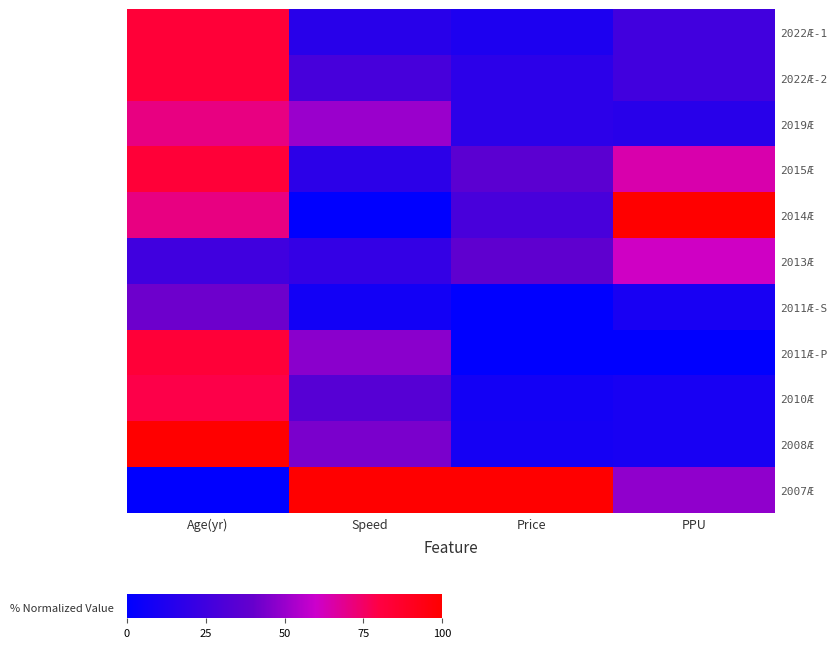

Reading right to left, transcribe all the data shown in this chart.

2022Æ-1: PPU=25.8	Price=11.5	Speed=16.2	Age(yr)=83.3
2022Æ-2: PPU=25.8	Price=17.6	Speed=27.9	Age(yr)=83.3
2019Æ: PPU=16.1	Price=17.6	Speed=50.0	Age(yr)=70.8
2015Æ: PPU=64.5	Price=35.9	Speed=17.6	Age(yr)=83.3
2014Æ: PPU=100.0	Price=28.2	Speed=0.0	Age(yr)=70.8
2013Æ: PPU=61.3	Price=37.4	Speed=20.6	Age(yr)=25.0
2011Æ-S: PPU=9.7	Price=0.3	Speed=7.4	Age(yr)=41.7
2011Æ-P: PPU=0.0	Price=0.0	Speed=47.1	Age(yr)=83.3
2010Æ: PPU=9.7	Price=7.5	Speed=33.8	Age(yr)=79.2
2008Æ: PPU=9.7	Price=8.4	Speed=44.1	Age(yr)=100.0
2007Æ: PPU=48.4	Price=100.0	Speed=100.0	Age(yr)=0.0